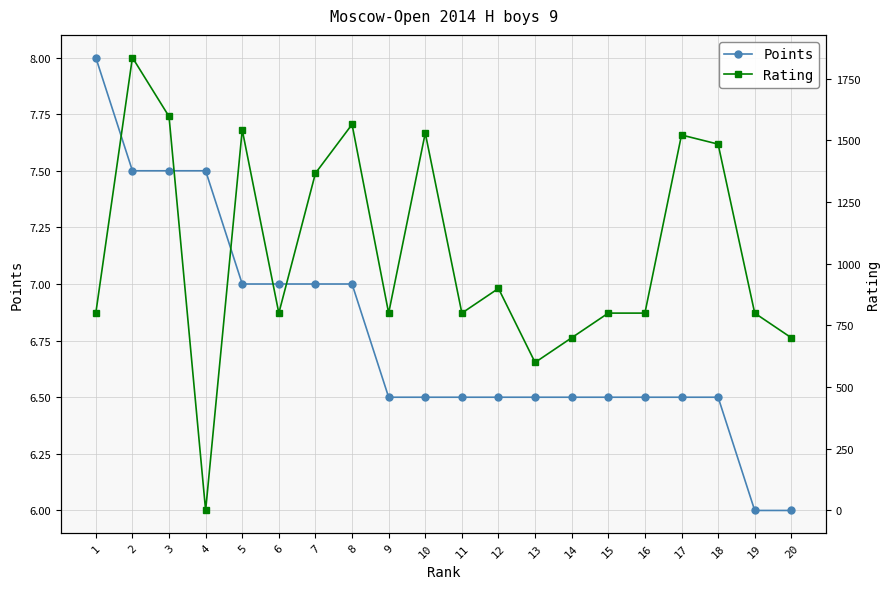

Is this an area chart (filled region under the line)?

No